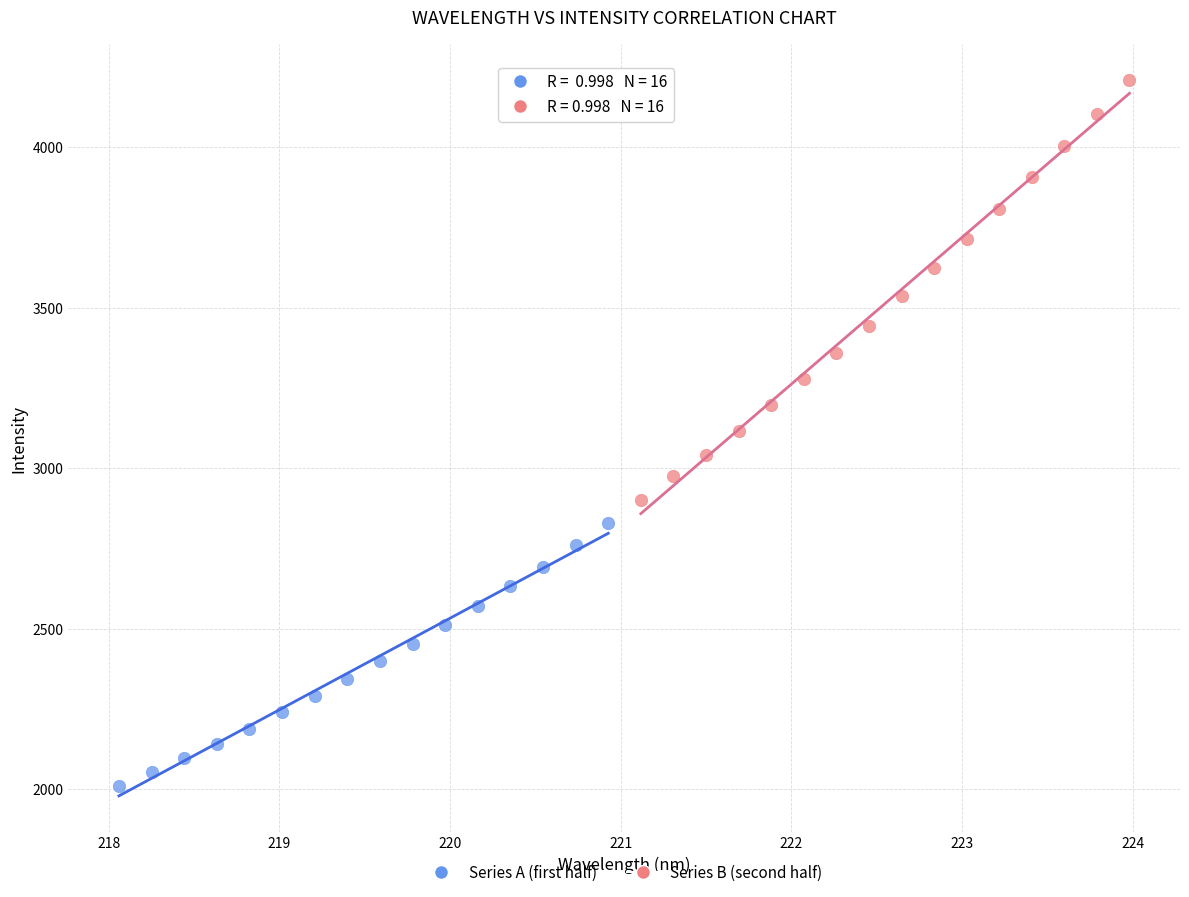

Which series has the largest Y range (max minus min)?

Series B (second half)